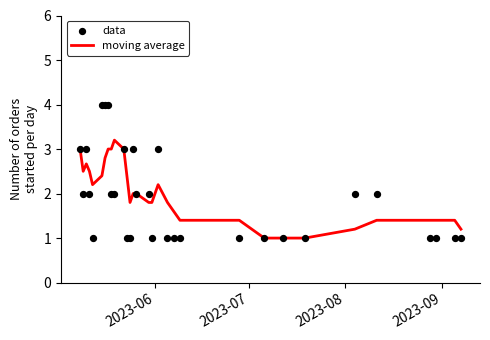

Which series has the largest total across all categories?

moving average